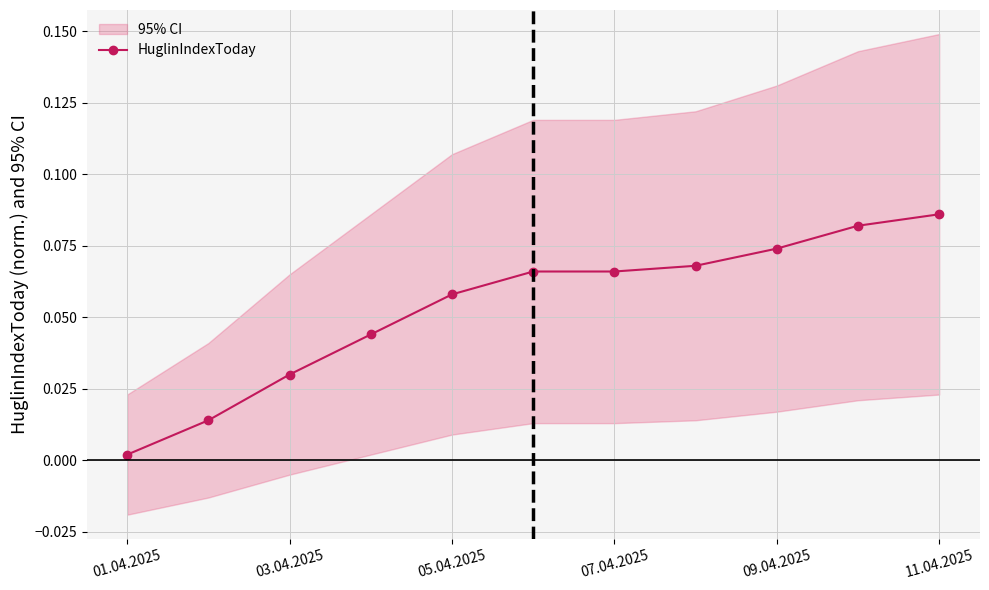

What is the average value?

0.1